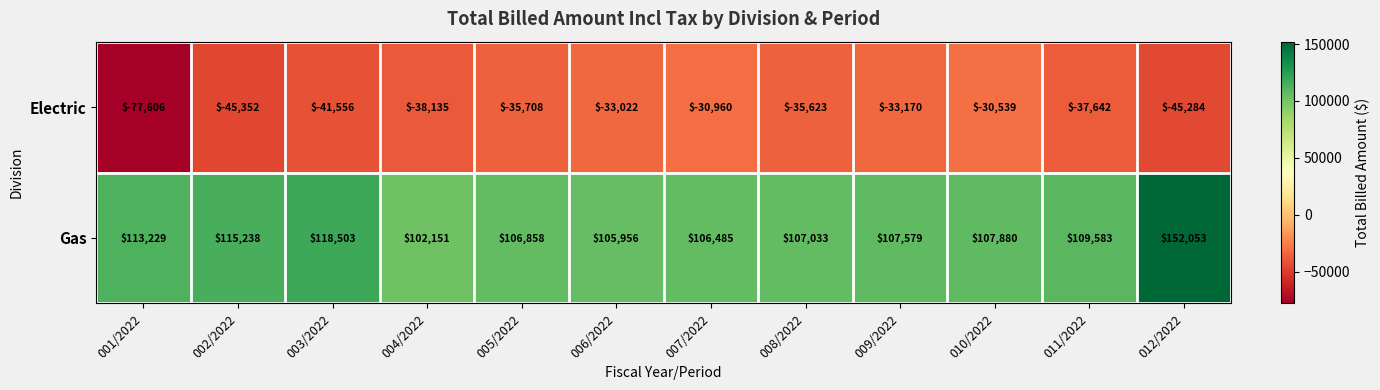

What is the sum of the Gas values at 008/2022 and 002/2022?

222271